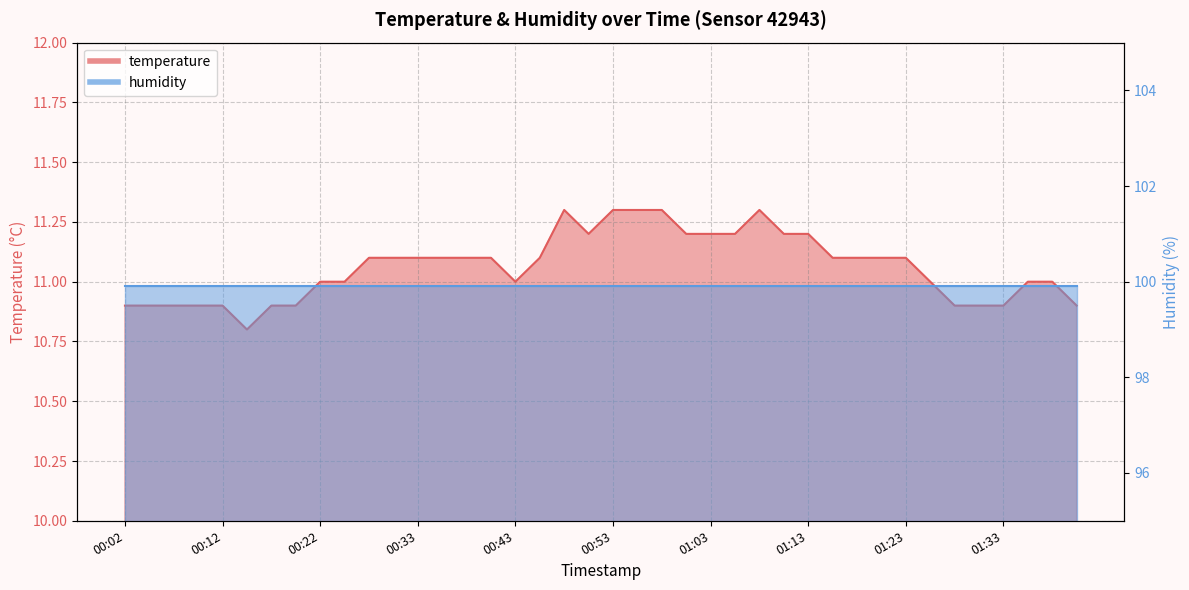

Which label corresponds to the largest value in the chart?

00:48